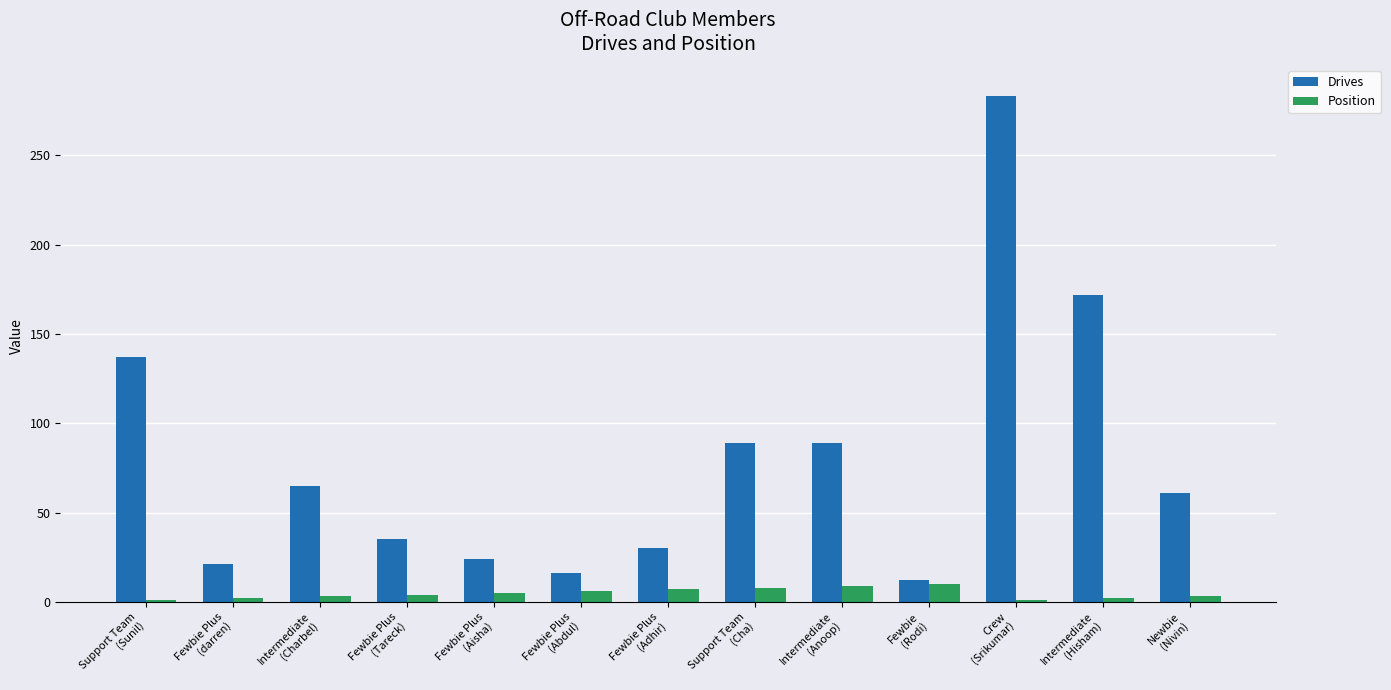

At which label does Drives reach its minimum?

Fewbie
(Rodi)